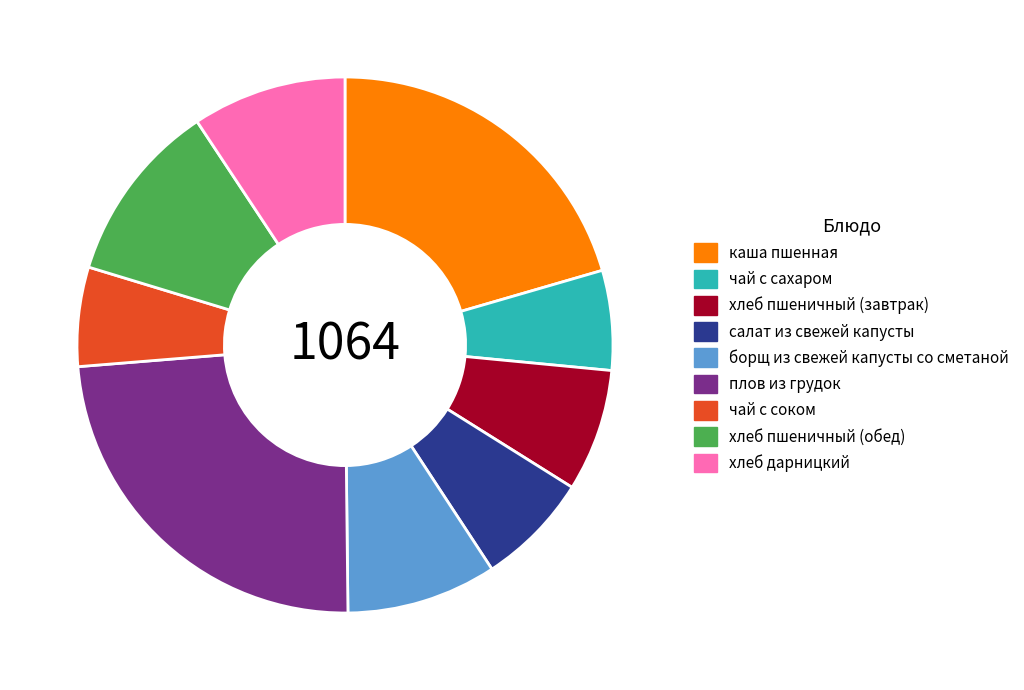

What is the ratio of the value at борщ из свежей капусты со сметаной to the value at салат из свежей капусты?

1.3